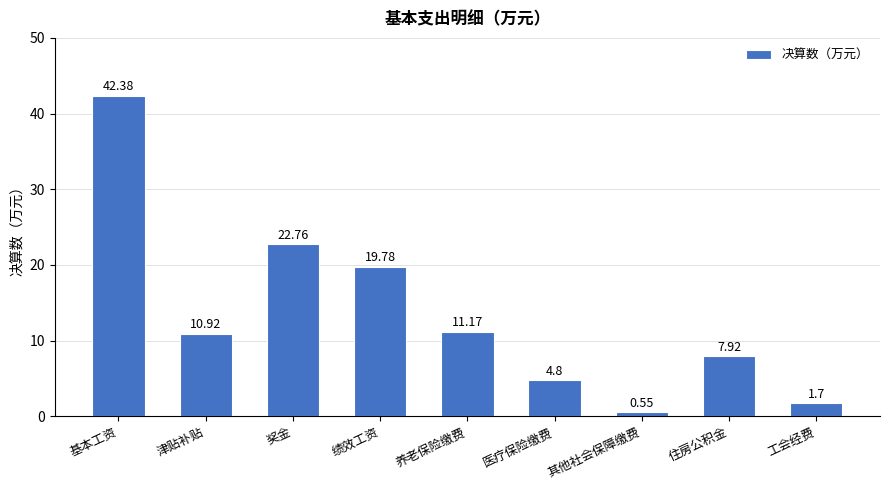

Between 医疗保险缴费 and 绩效工资, which is larger?

绩效工资